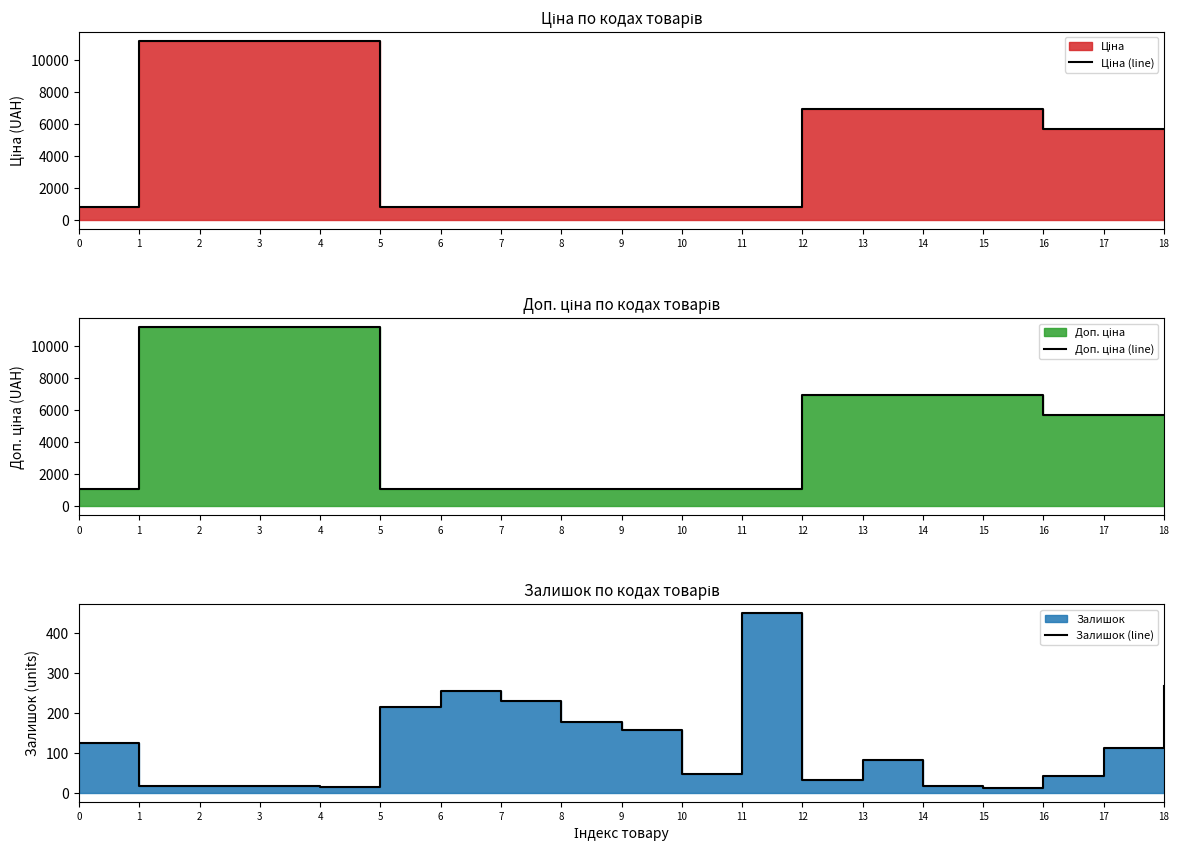

At how many categories does at least one series exceed 978?

19